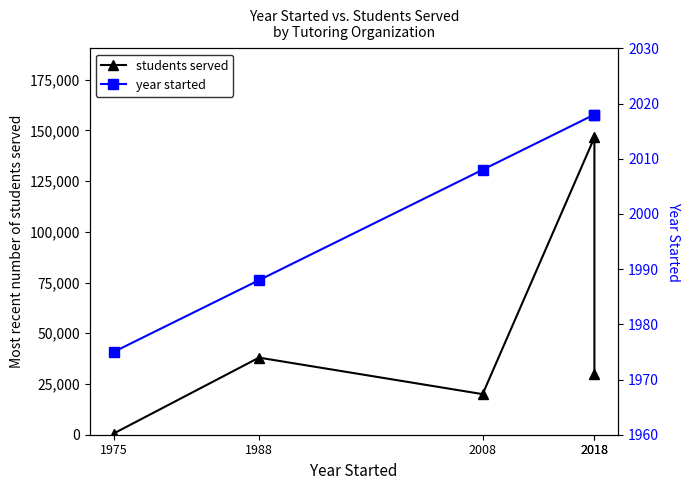

What is the sum of the students served values at 2008 and 1975?

20600